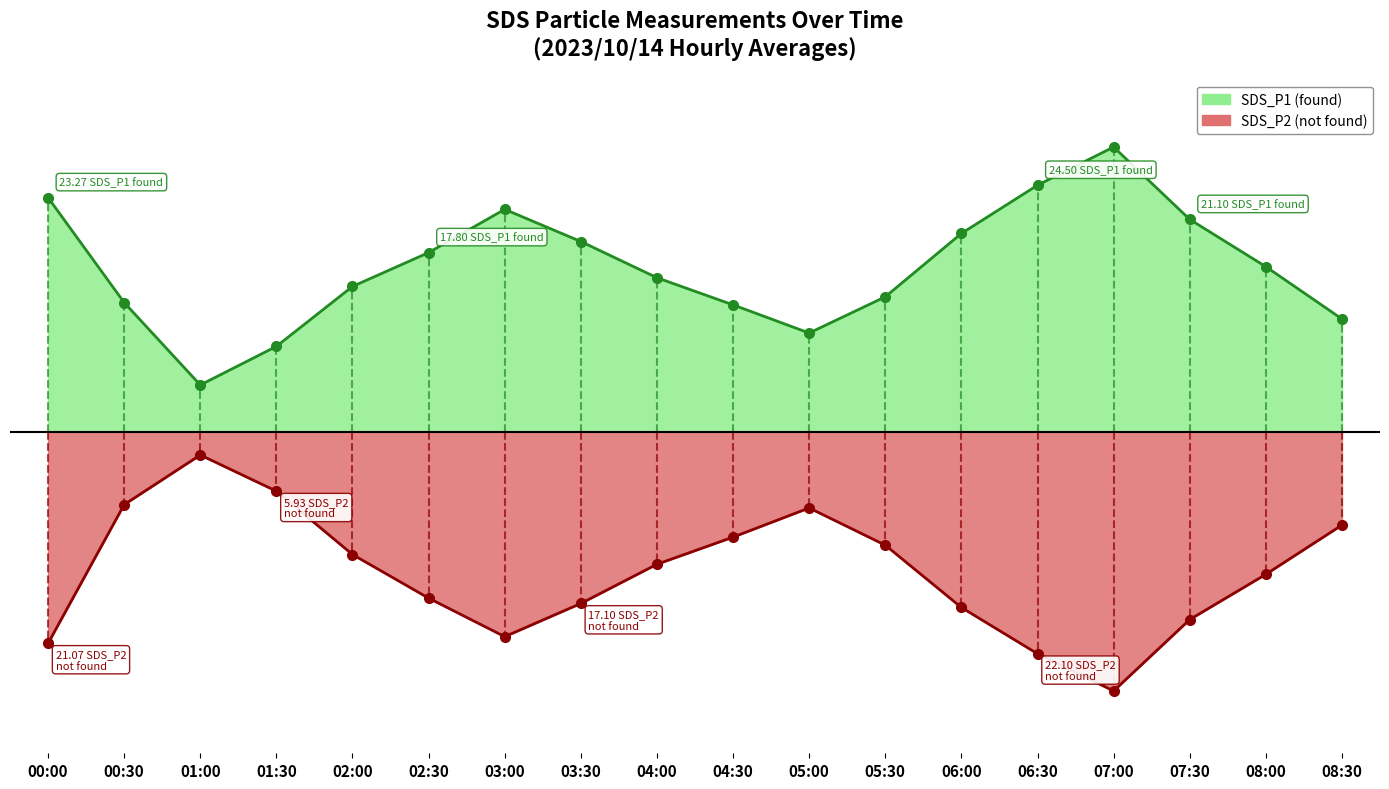

Which series has the widest spread of values?

SDS_P1